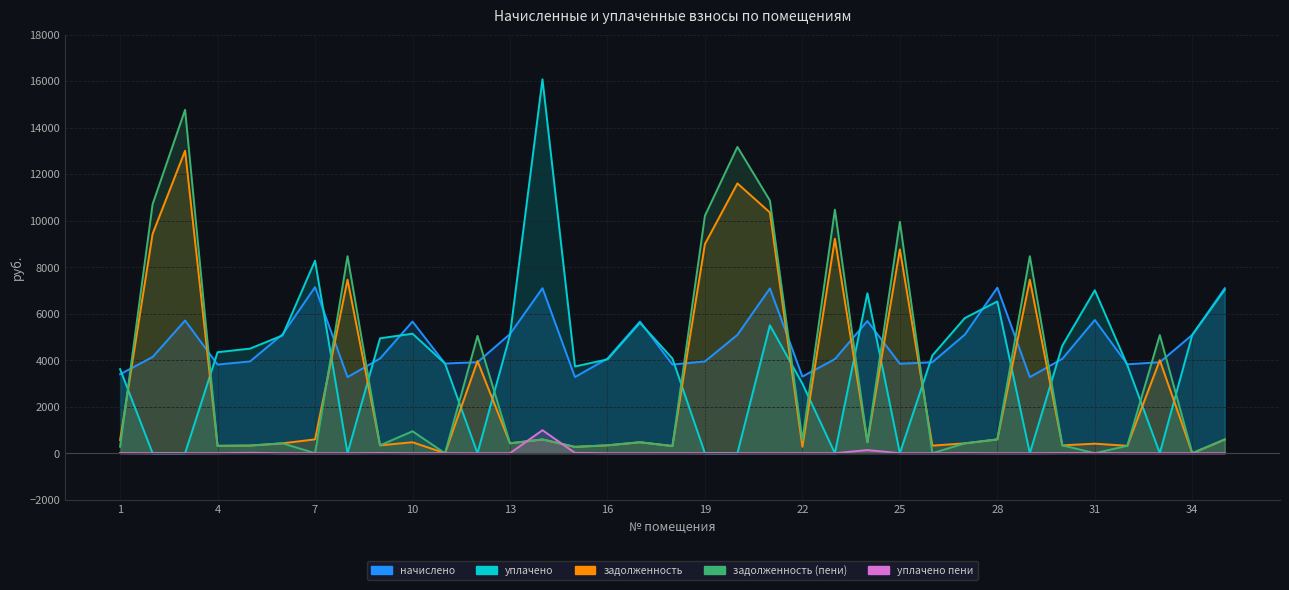

How many lines are shown in the chart?

5